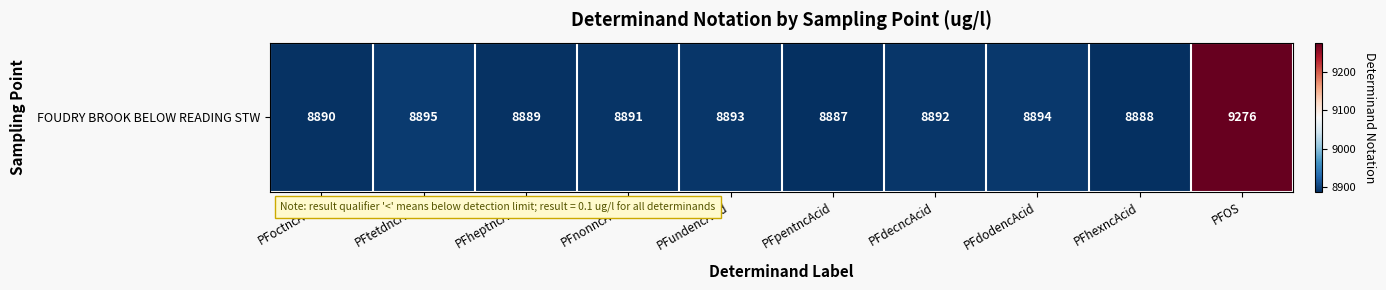

Between PFpentncAcid and PFdecncAcid, which is larger?

PFdecncAcid